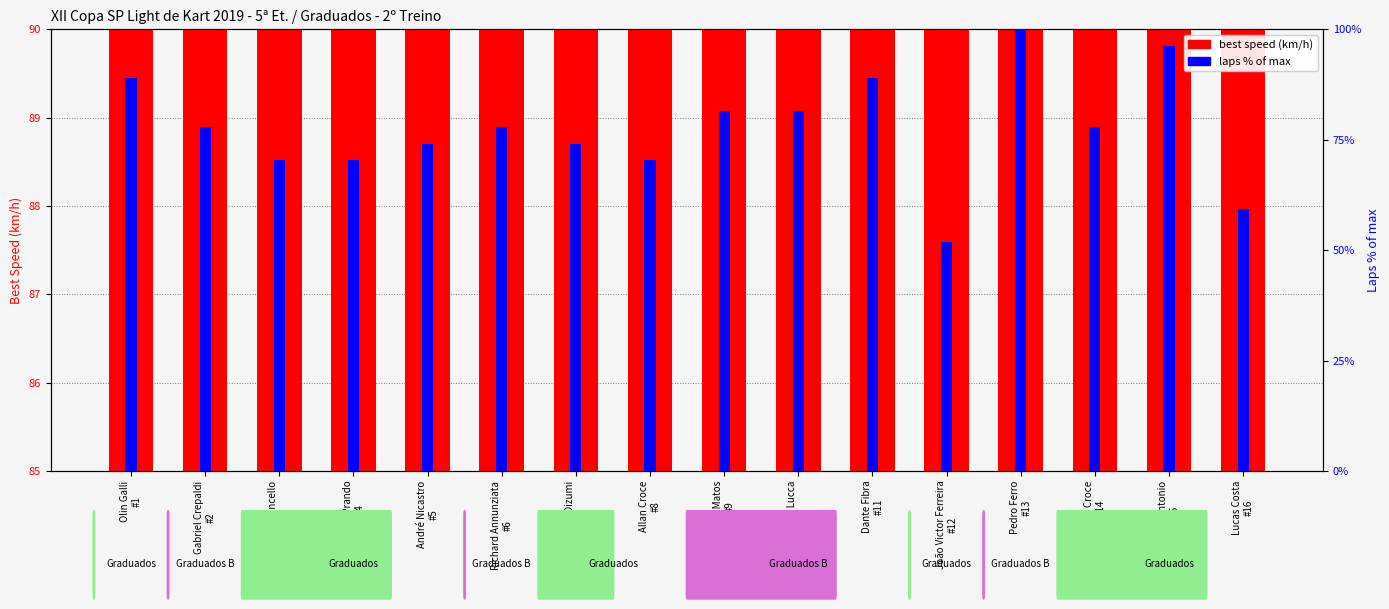

Where does the best speed (km/h) series first go above 88?

Olin Galli
#1